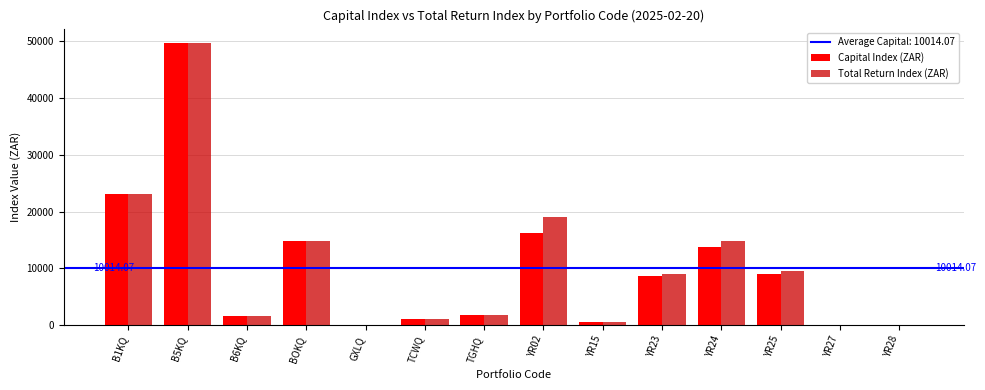

At which category is the sum across all series the highest?

B5KQ